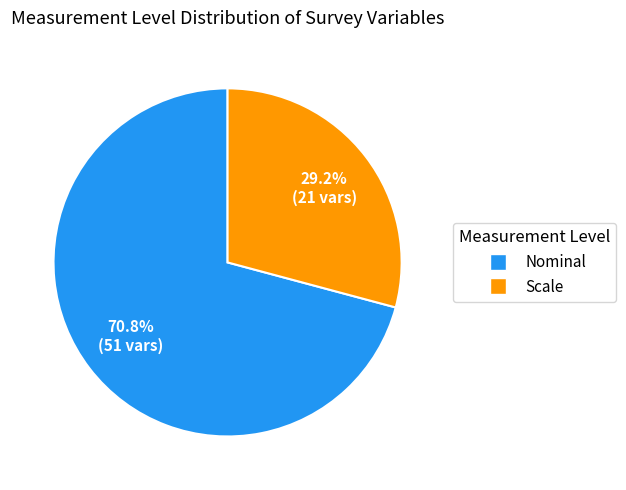

What is the smallest slice in the pie chart?

Scale